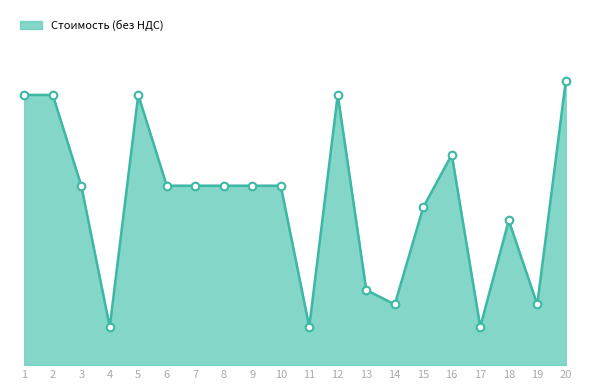

What is the change in value from 4 to 7?

+2861.1